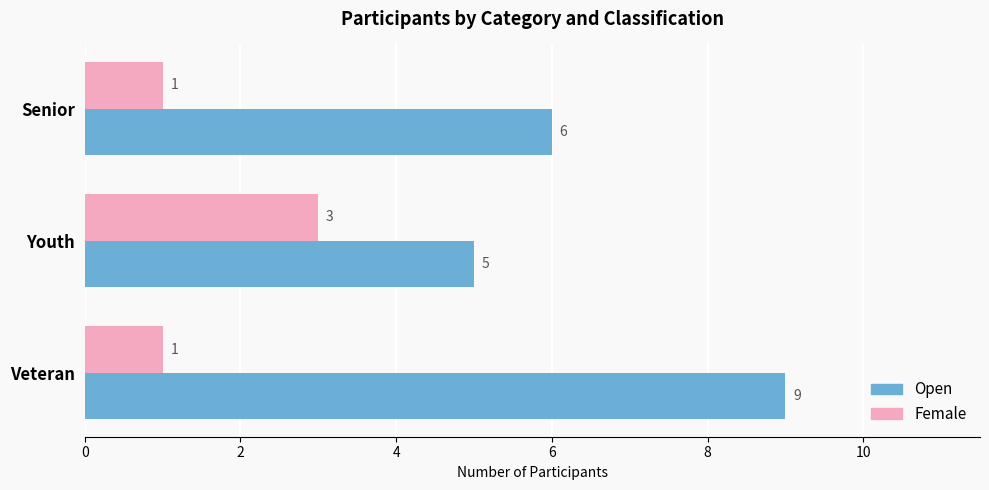

What is the minimum value for Female?

1